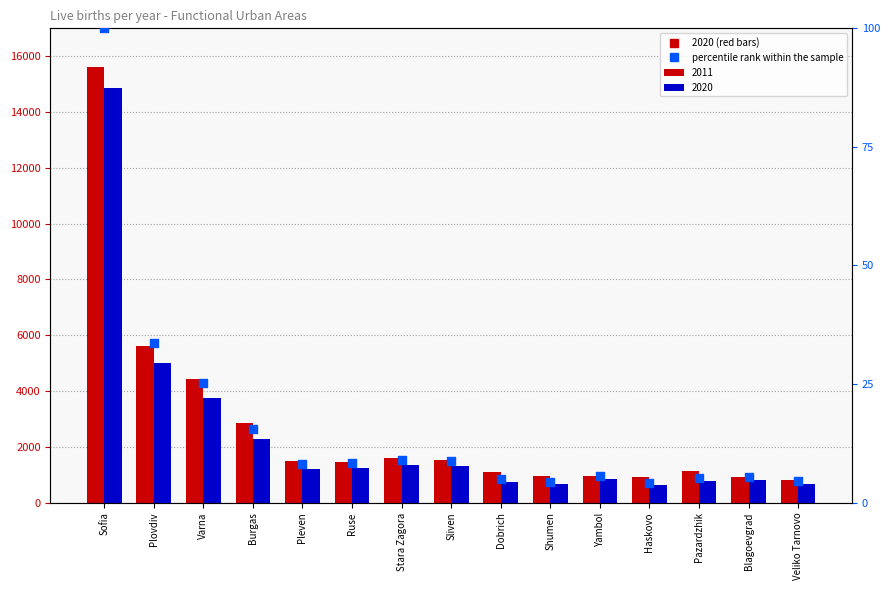

What is the change in value from Varna to Veliko Tarnovo?

-20.7